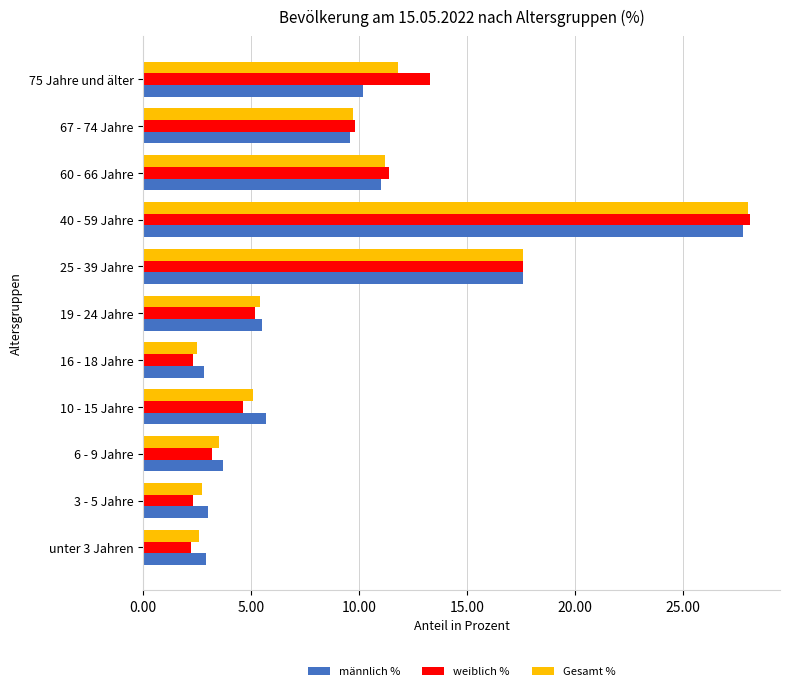

How many values in the weiblich % series exceed 5?

6